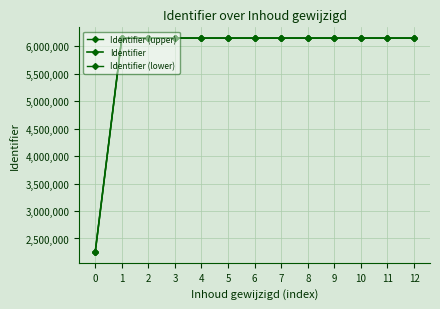

How many lines are shown in the chart?

3